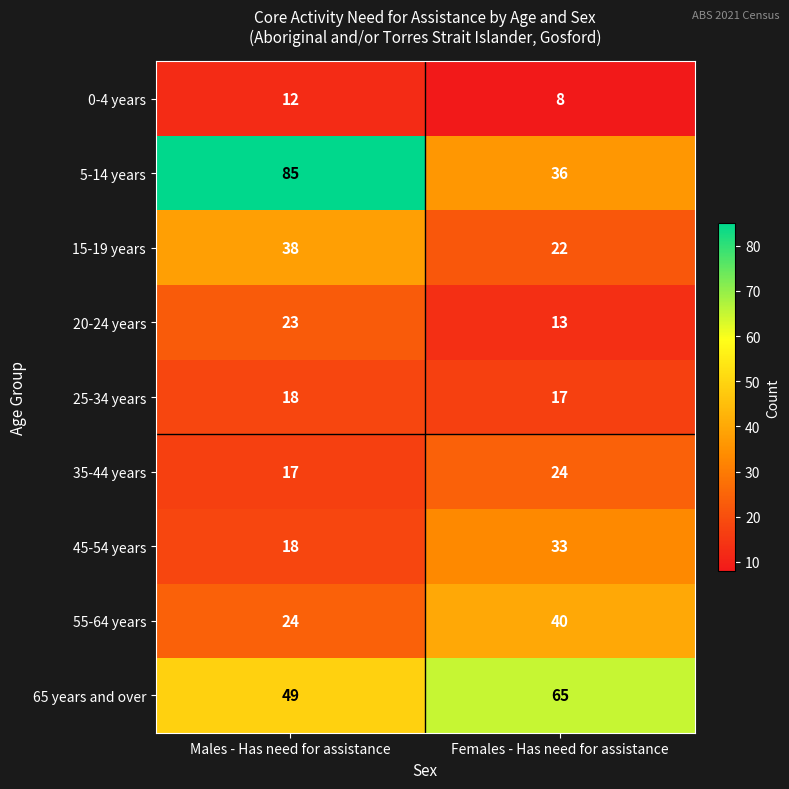

What is the total value across all series at Females - Has need for assistance?

258